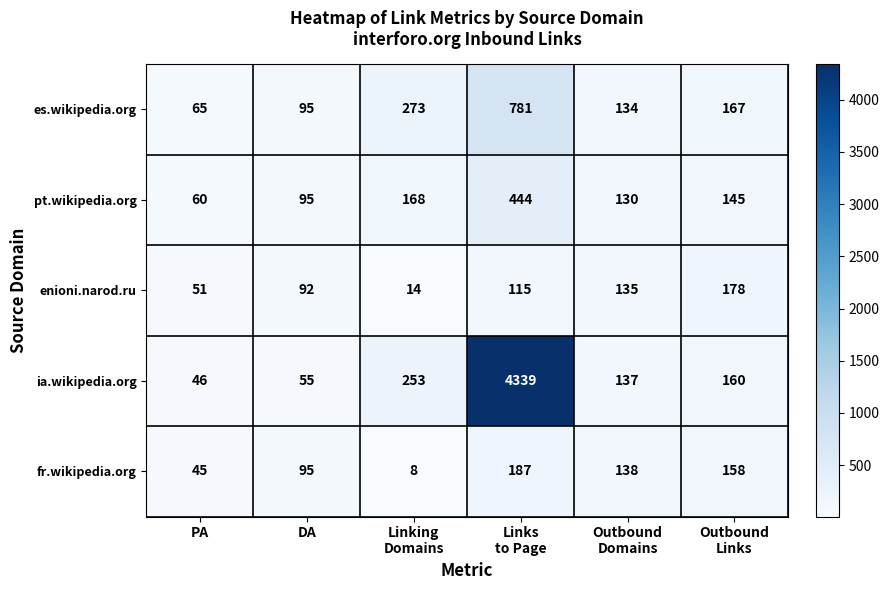

Is it true that es.wikipedia.org equals 95 at DA?

True